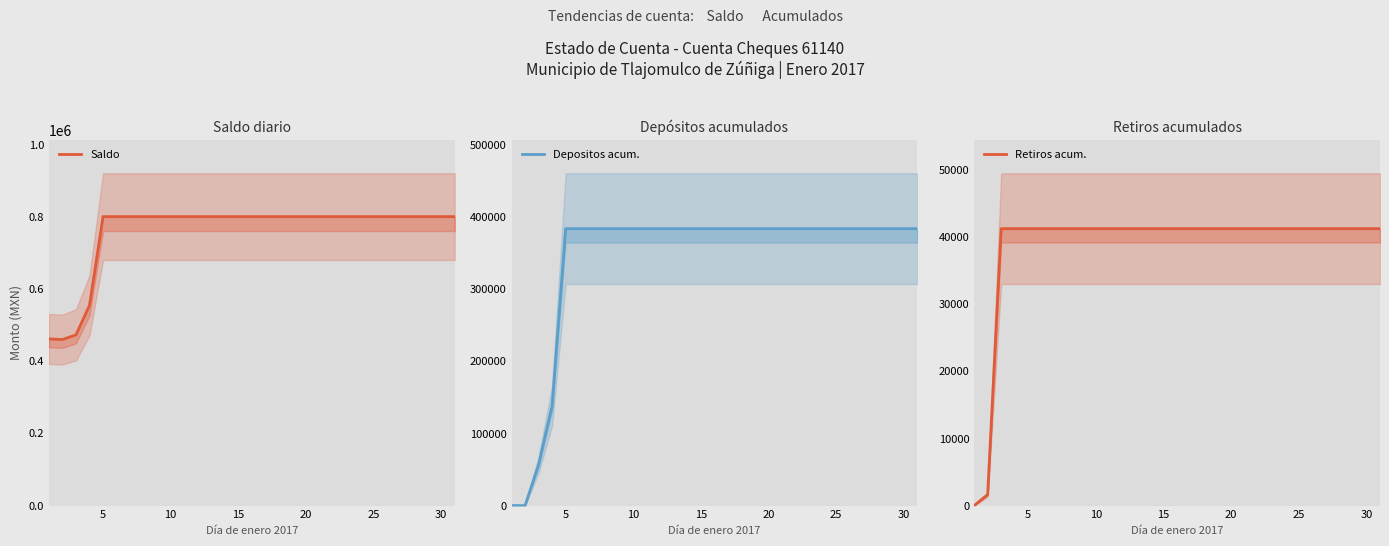

How many lines are shown in the chart?

3